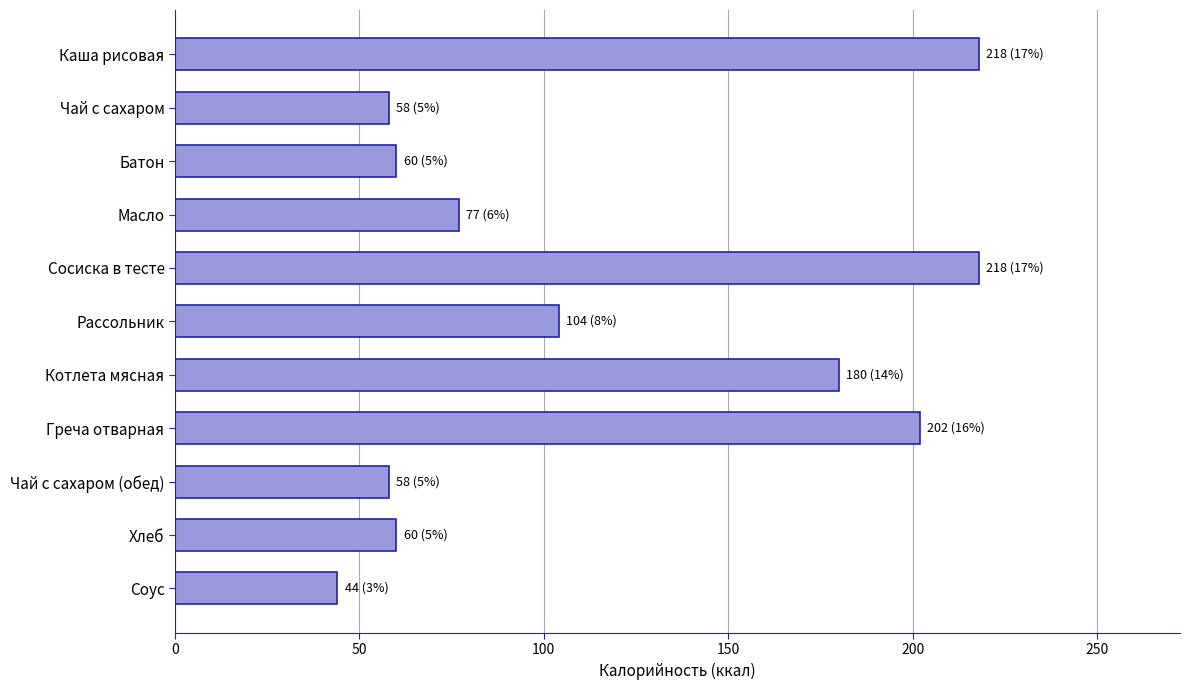

How many values are below 77?

5